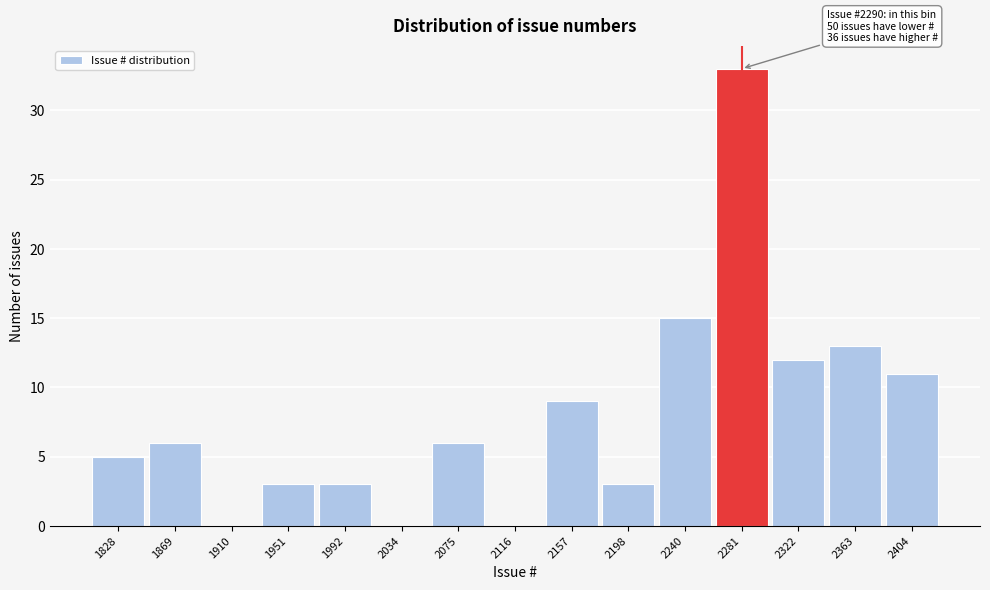

Reading left to right, what are all the values shown in this chart?

1828=5	1869=6	1910=0	1951=3	1992=3	2034=0	2075=6	2116=0	2157=9	2198=3	2240=15	2281=33	2322=12	2363=13	2404=11